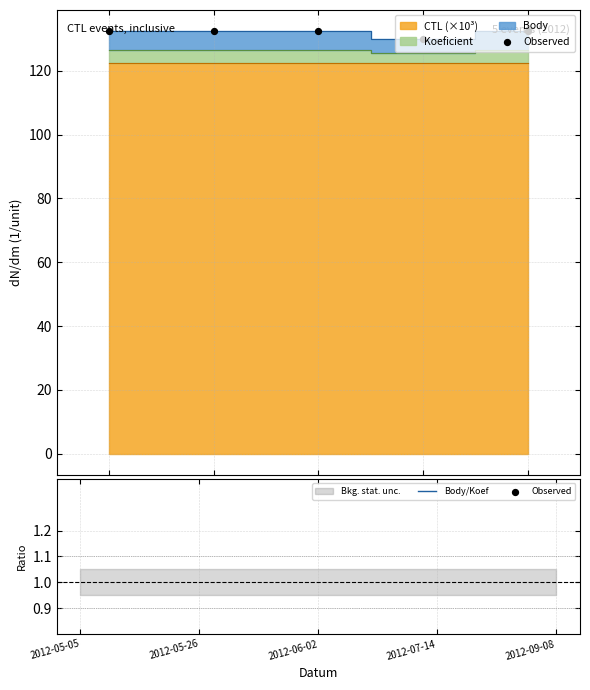

Which series reaches the minimum Y coordinate?

CTL